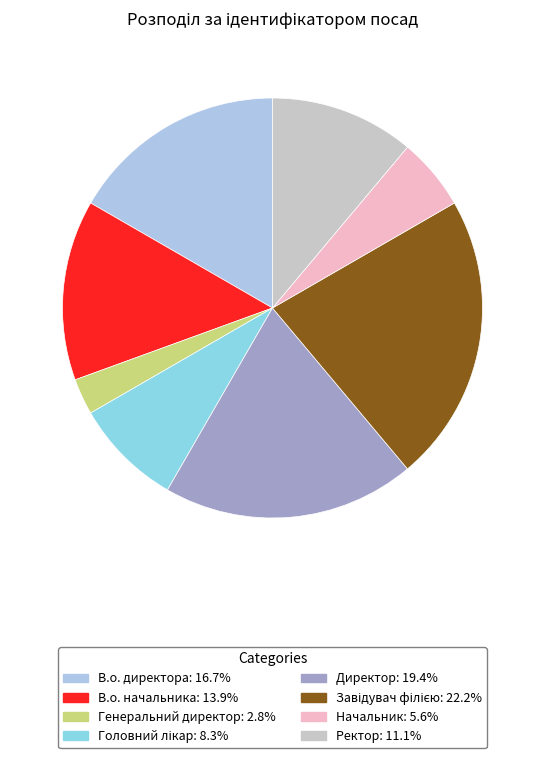

How many slices are in this pie chart?

8